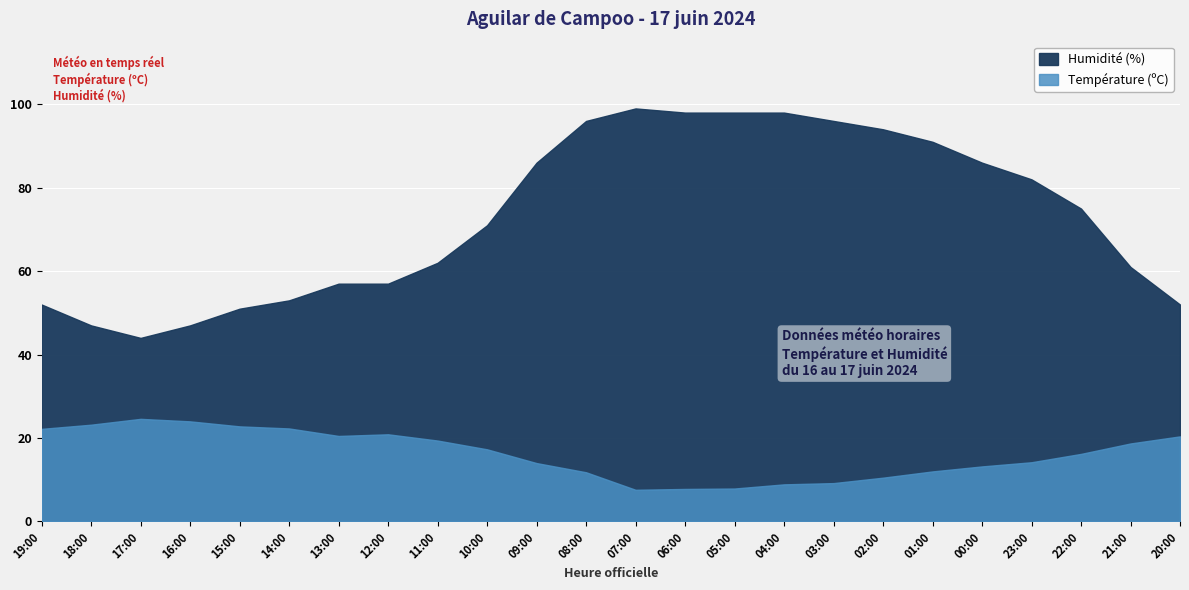

What is the approximate value of Humidité (%) at 02:00?

94.0